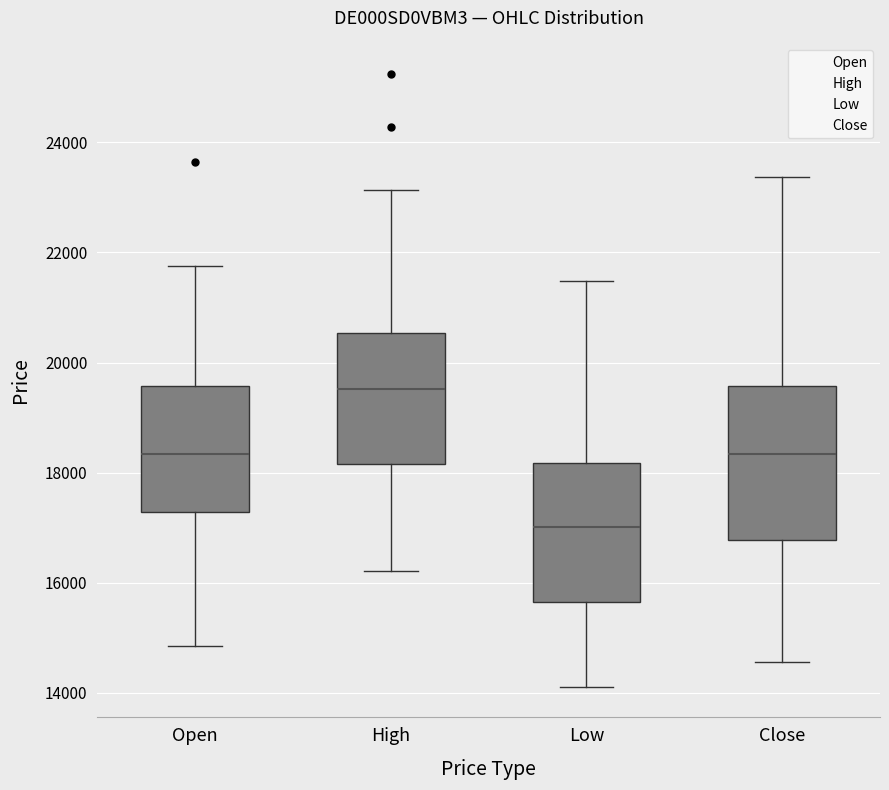

Reading left to right, read every box against the y-axis: the position of its median line, the range the box covers, and the ends of its whiskers. The values are not printed on the chart, so give them approximately, as read against the axis.

Open: median 18400, box 17200 to 19600, whiskers 14800 to 21800
High: median 19600, box 18200 to 20600, whiskers 16200 to 23200
Low: median 17000, box 15600 to 18200, whiskers 14200 to 21400
Close: median 18400, box 16800 to 19600, whiskers 14600 to 23400